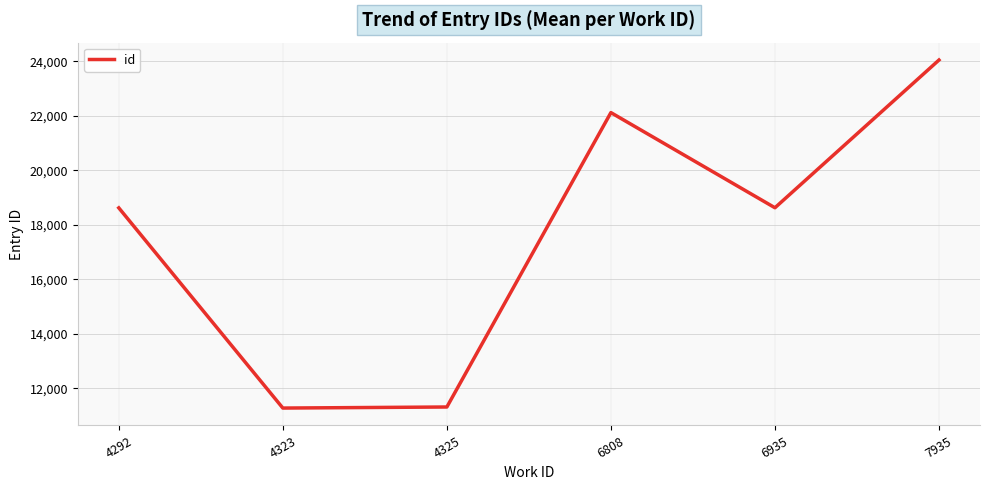

True or false: the data shows 18624.0 at 4292.

True